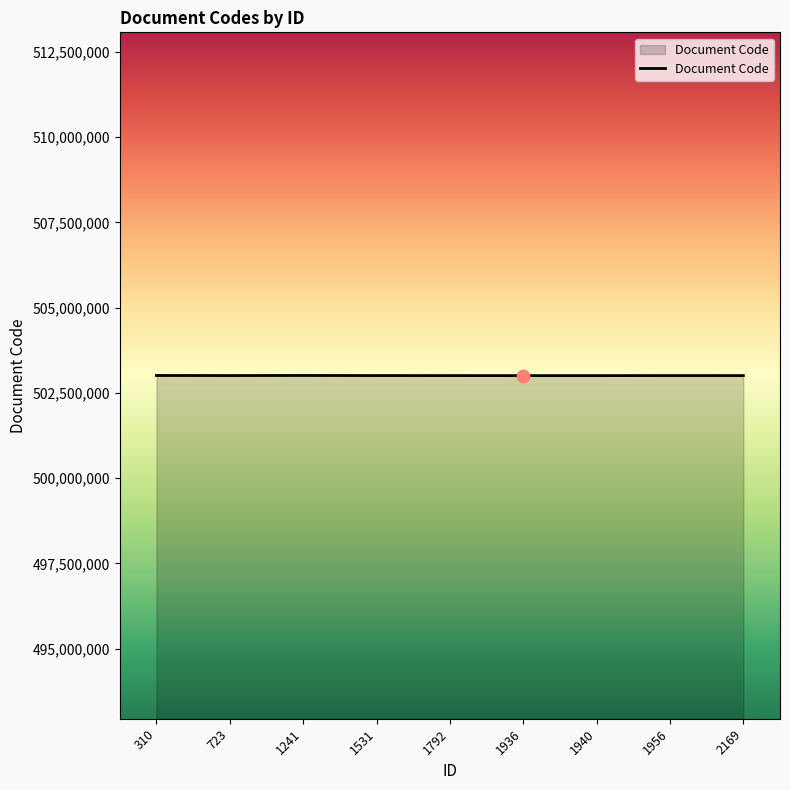

Approximately how many times larger is the value at 2169 compared to 1936?

1.0